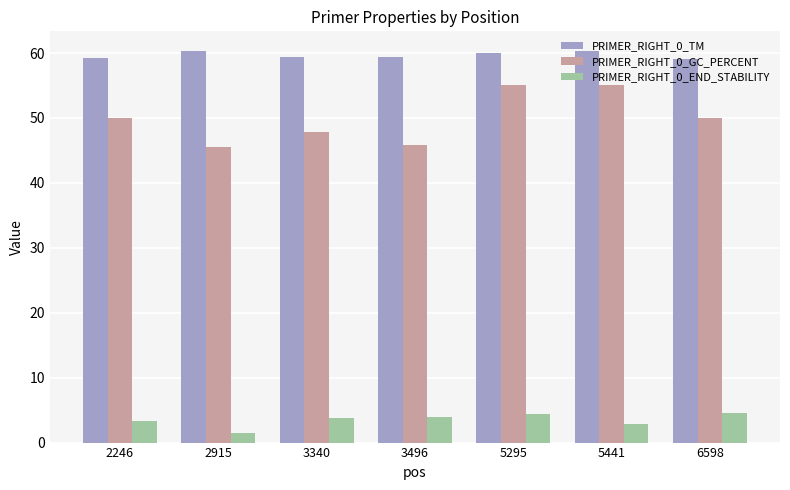

What is the spread (max minus min) of values at 2246?

55.9